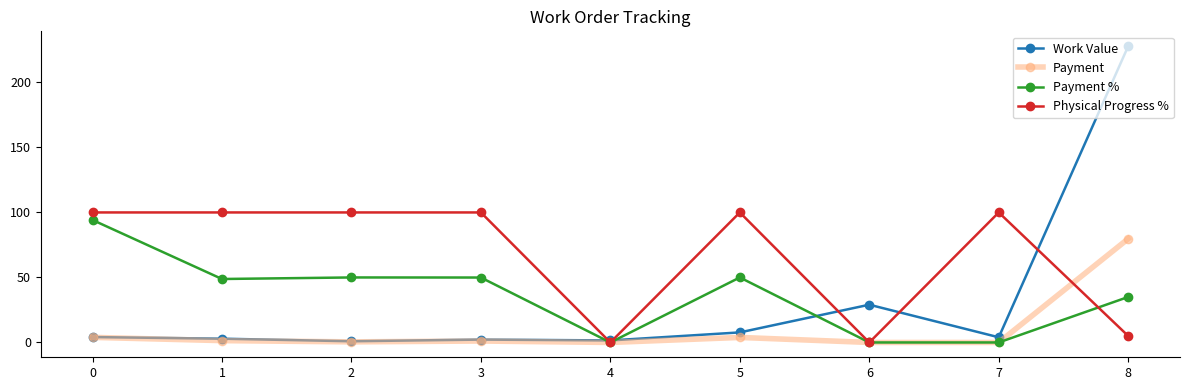

What is the sum of all Physical Progress % values?

605.0